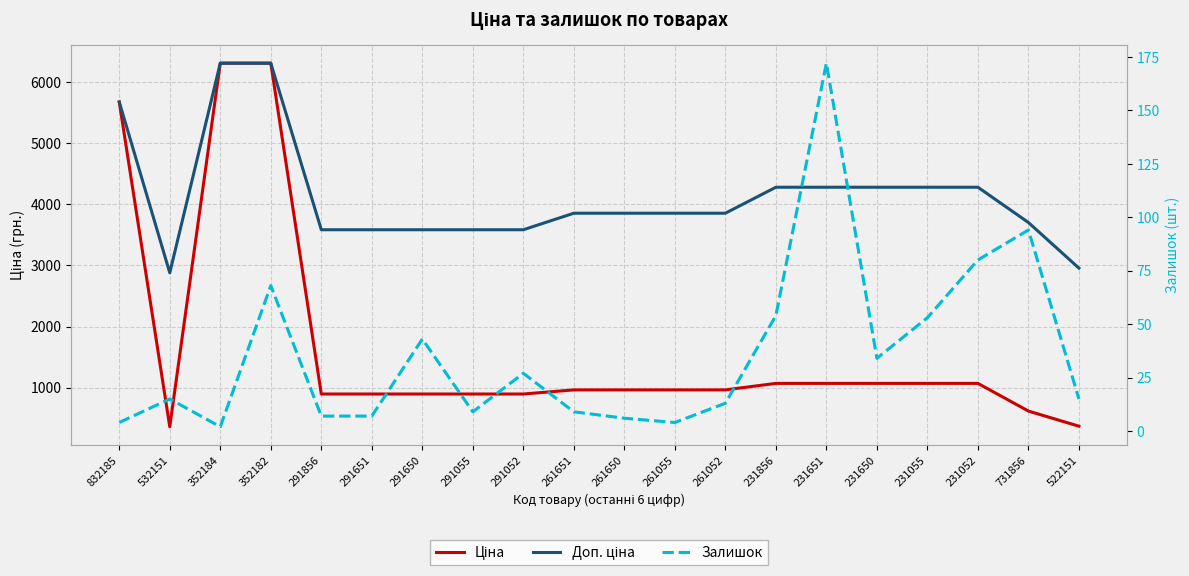

What is the spread (max minus min) of values at 532151?

2863.8